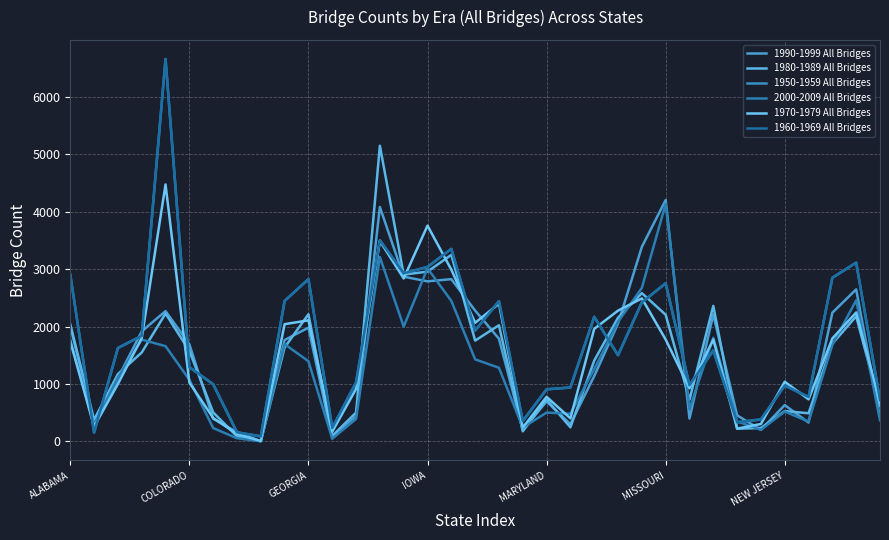

What is the lowest value of the 1950-1959 All Bridges series?

87